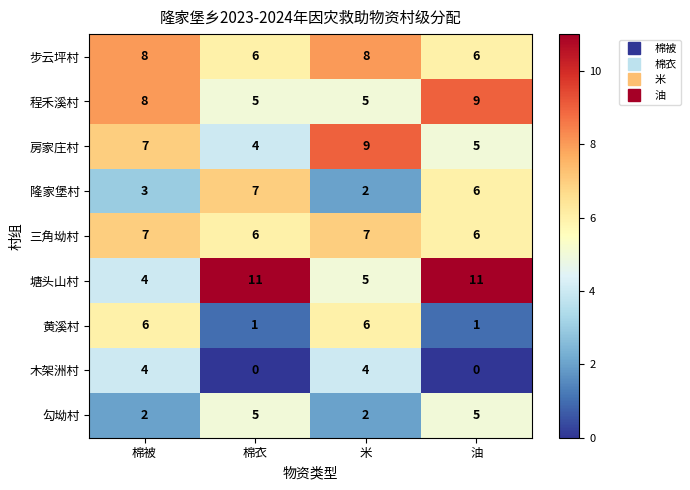

What value does the 三角坳村 series have at 棉衣?

6